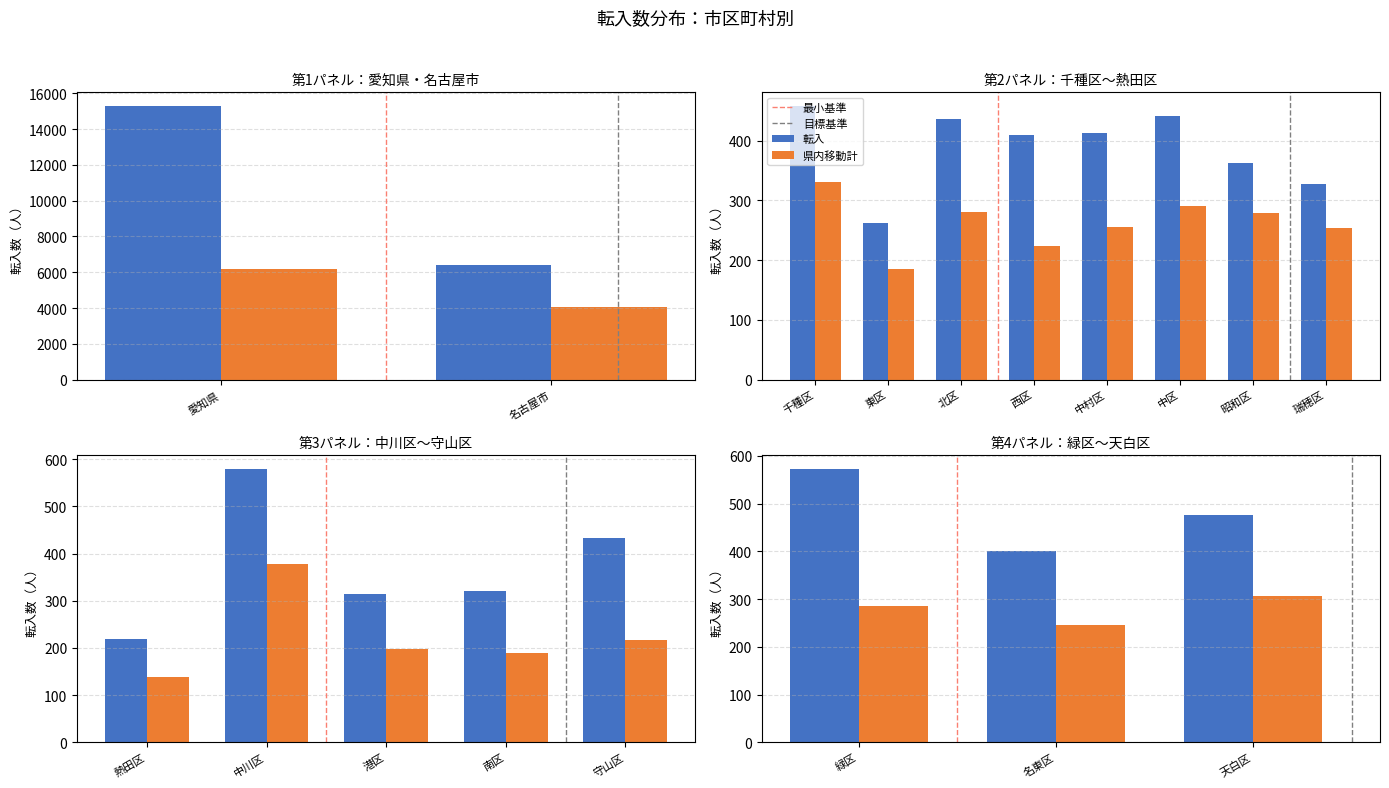

How many groups of bars are there?

18